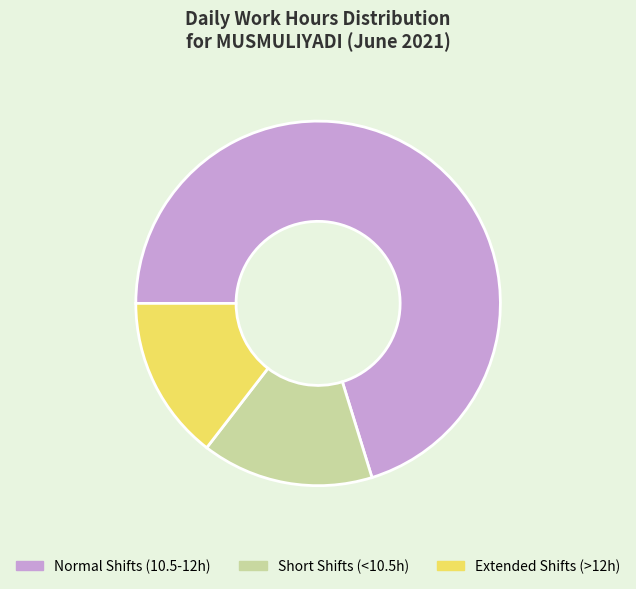

Is there a majority slice in this chart?

Yes